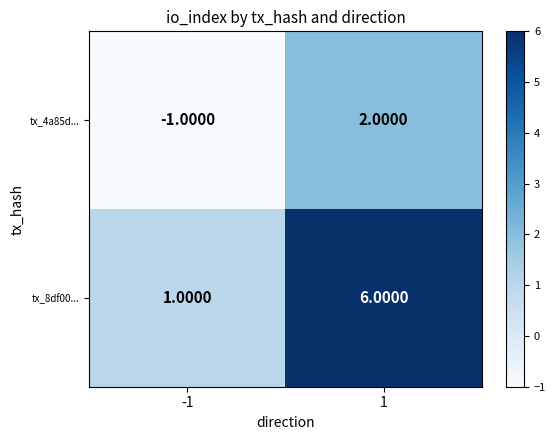

At which category is the sum across all series the highest?

1